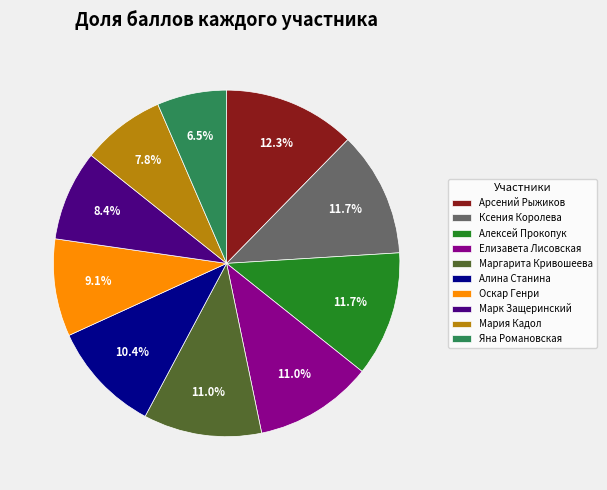

Count the number of slices in the pie.

10